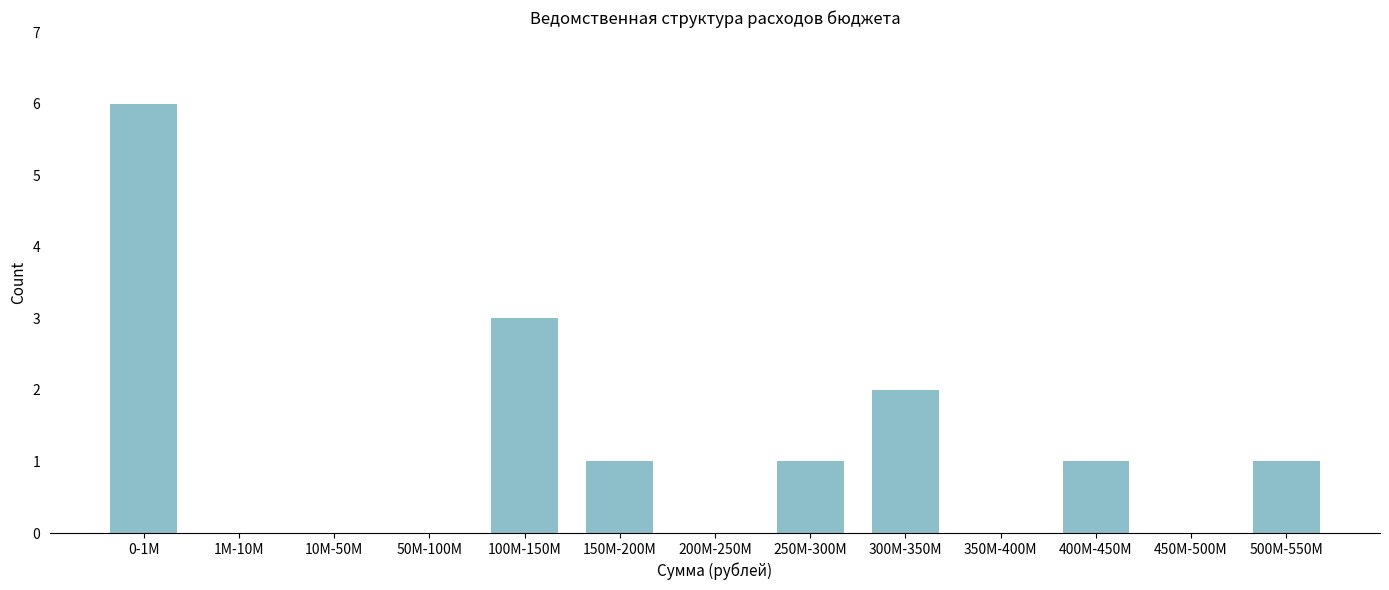

Reading left to right, extract all data points from this chart.

0-1M=6	1M-10M=0	10M-50M=0	50M-100M=0	100M-150M=3	150M-200M=1	200M-250M=0	250M-300M=1	300M-350M=2	350M-400M=0	400M-450M=1	450M-500M=0	500M-550M=1